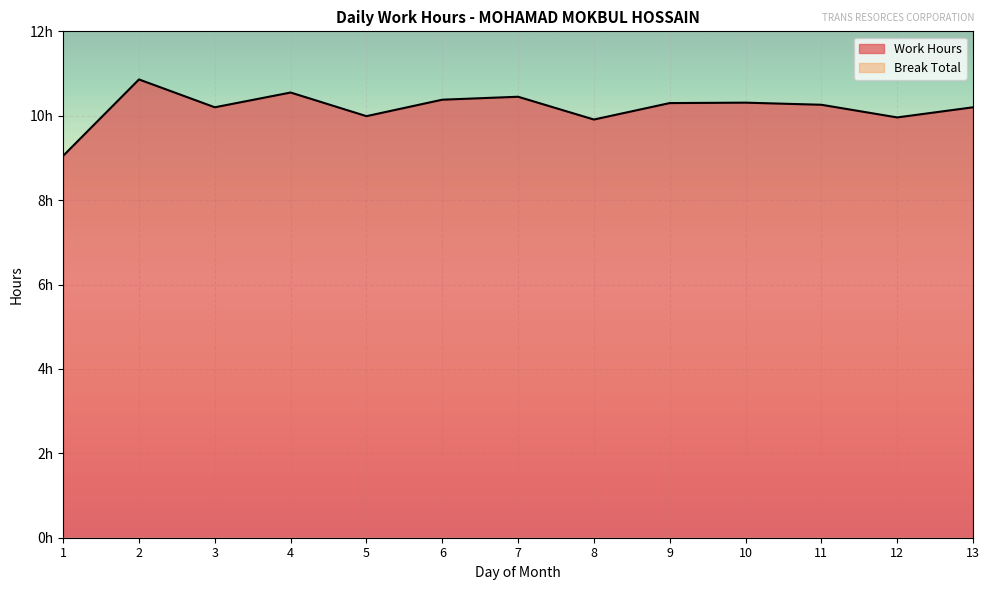

What is the difference between the values at 7 and 5?

0.5